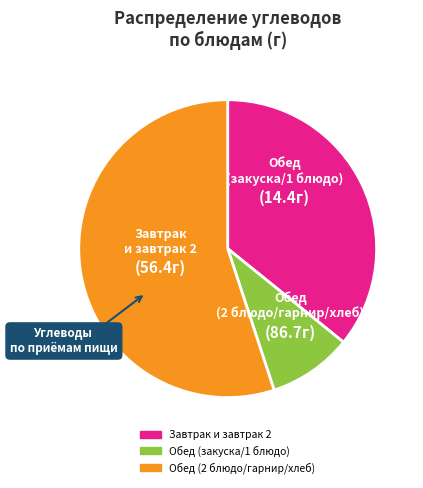

Is there any slice that represents more than half of the pie?

Yes